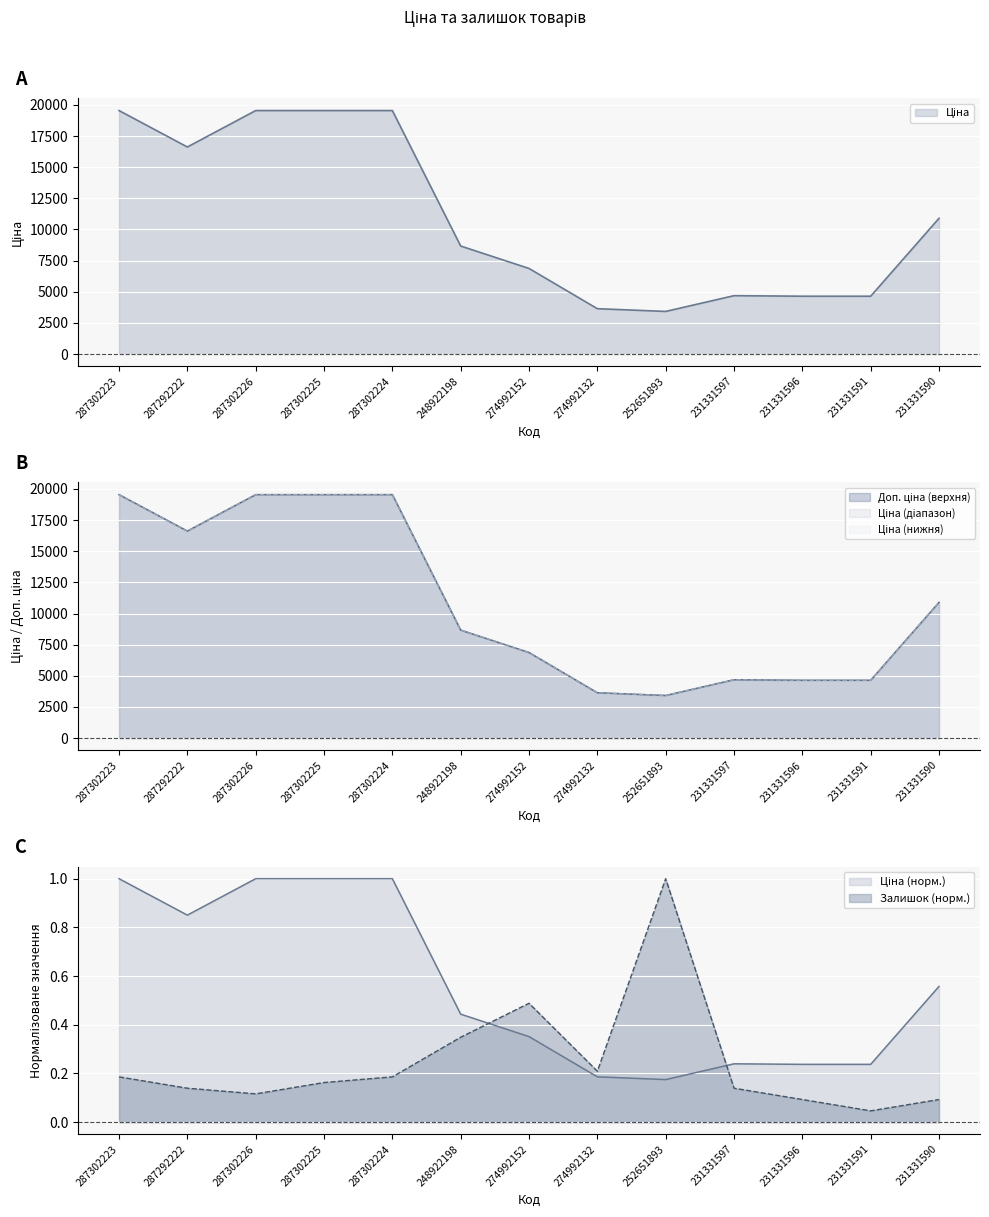

What is the difference between the maximum and second lowest values in the Ціна series?

15901.9